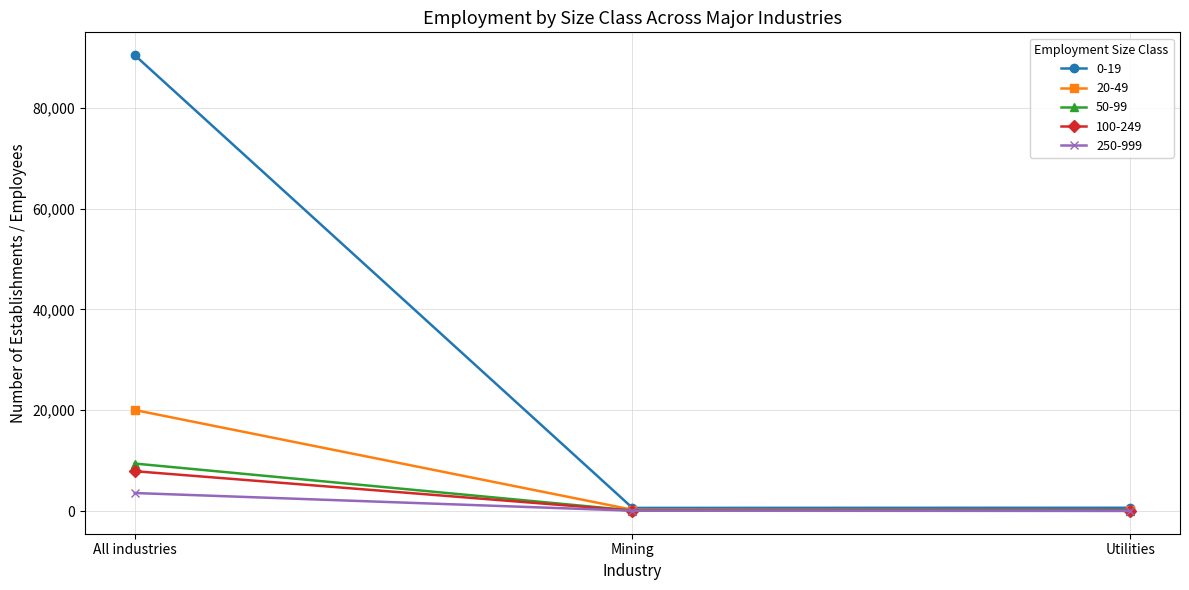

What is the maximum value for 20-49?

20052